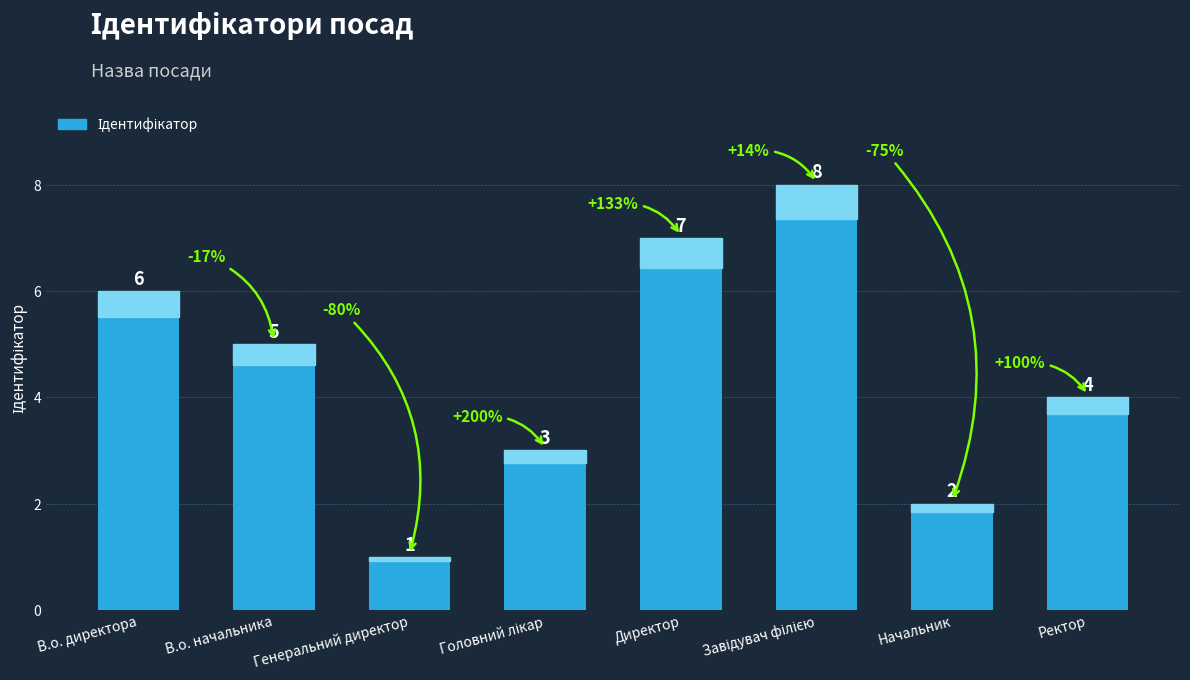

Are the bars grouped side by side (vs. stacked)?

No